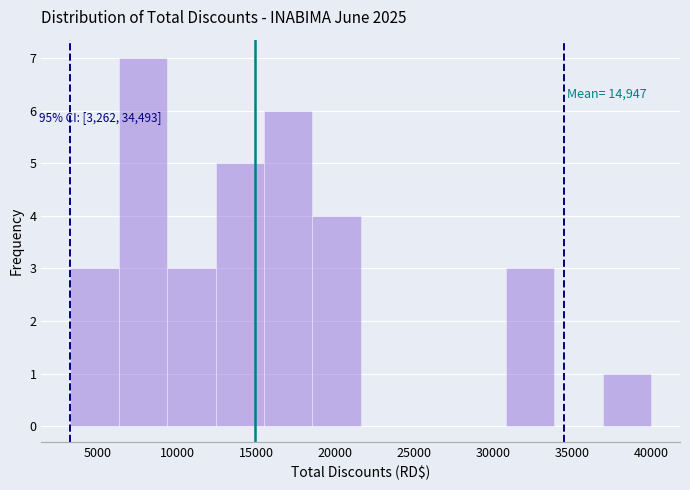

Which range on the x-axis has the tallest bar?

6500 to 9500